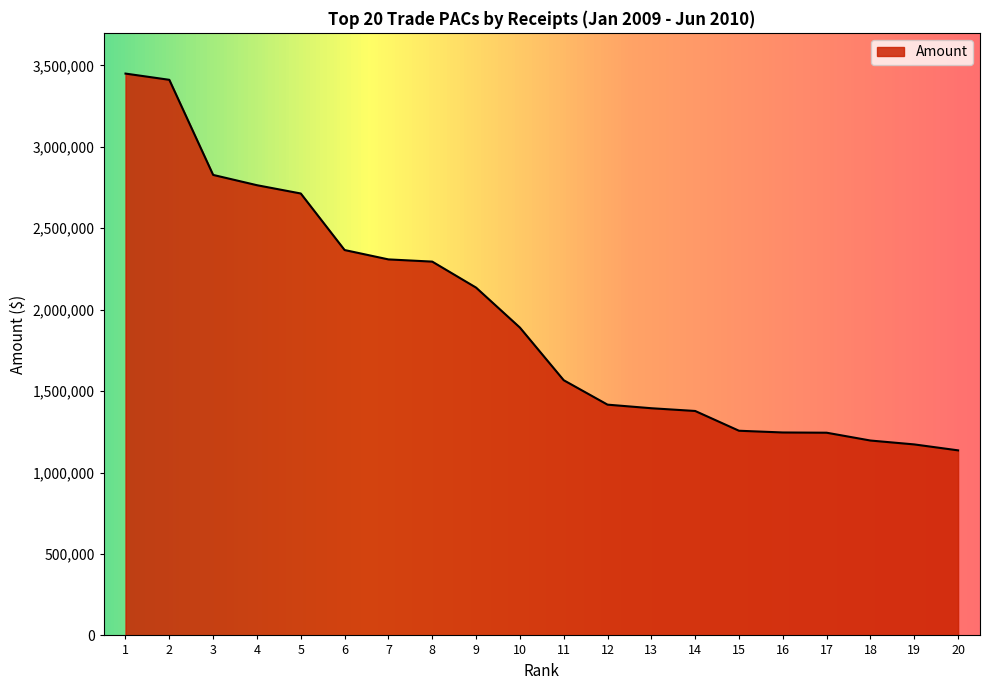

What is the sum of all values?

39174715.8